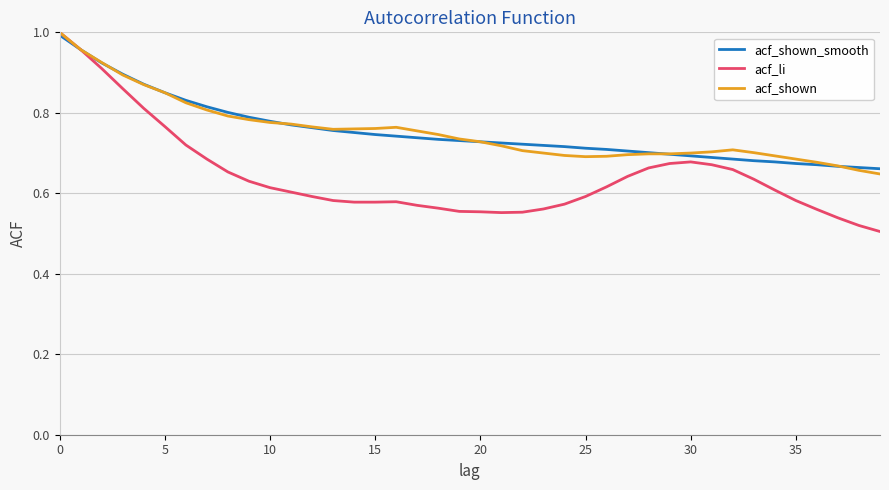

After their last crossing, which series has the higher values: acf_shown or acf_shown_smooth?

acf_shown_smooth